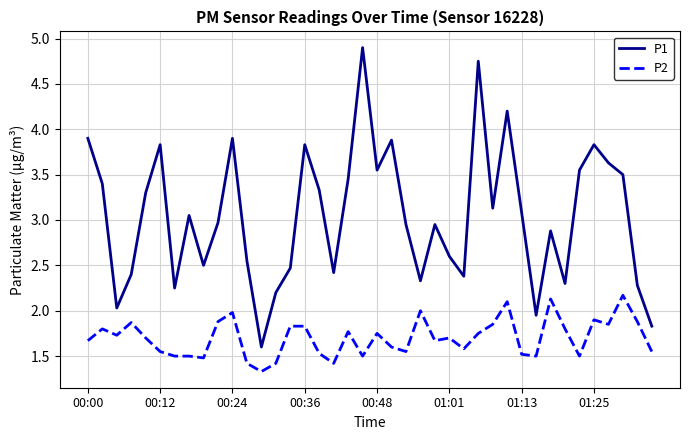

Which series has the largest range (max minus min)?

P1